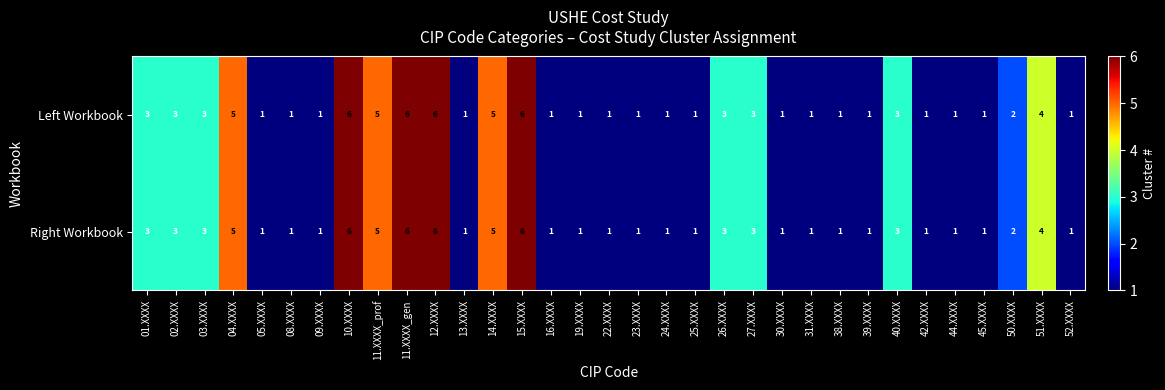

What is the total value across all series at 51.XXXX?

8